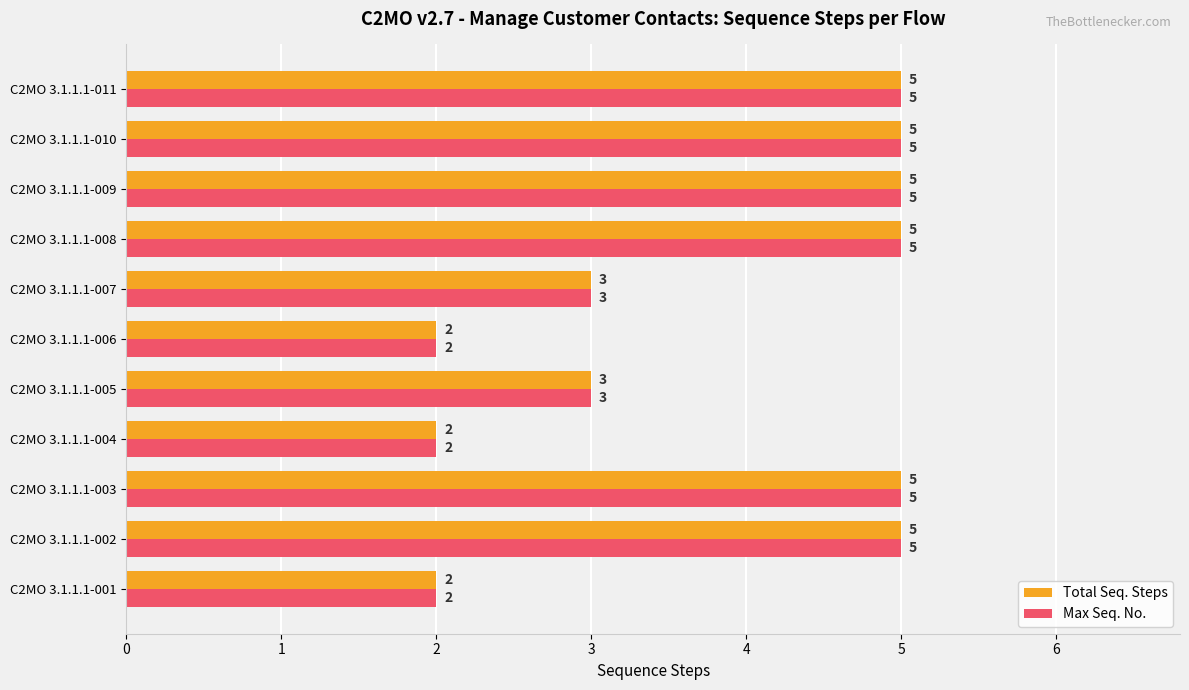

What is the total value across all series at C2MO 3.1.1.1-006?

4